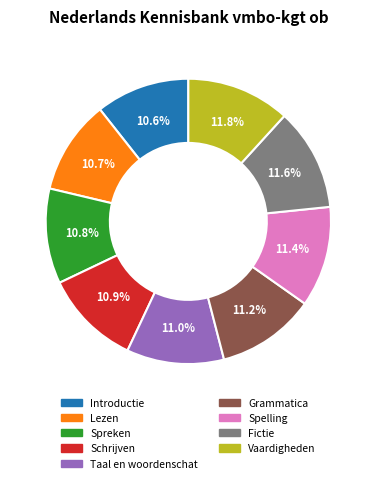

Does any single category account for the majority?

No